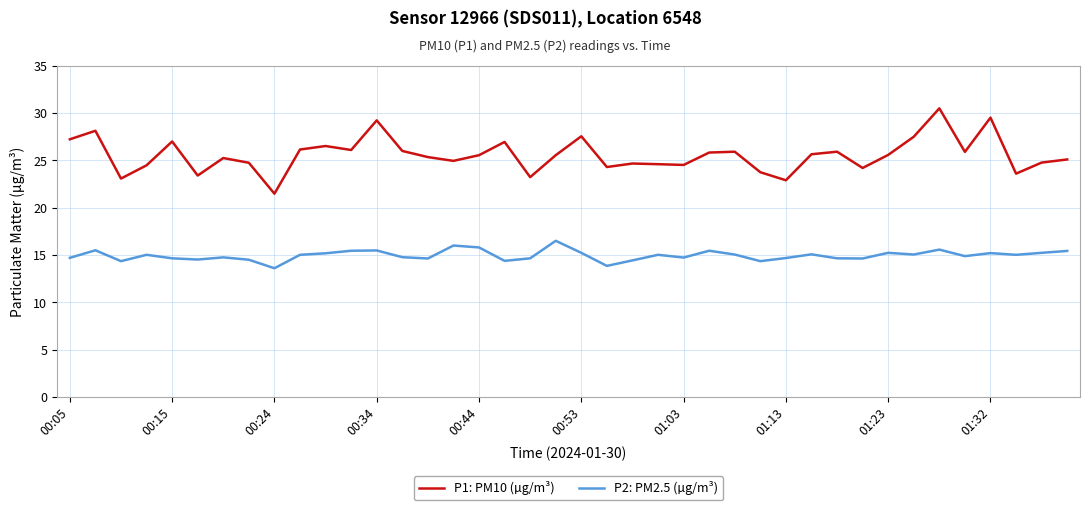

True or false: P2: PM2.5 (µg/m³) and P1: PM10 (µg/m³) cross at least once.

False